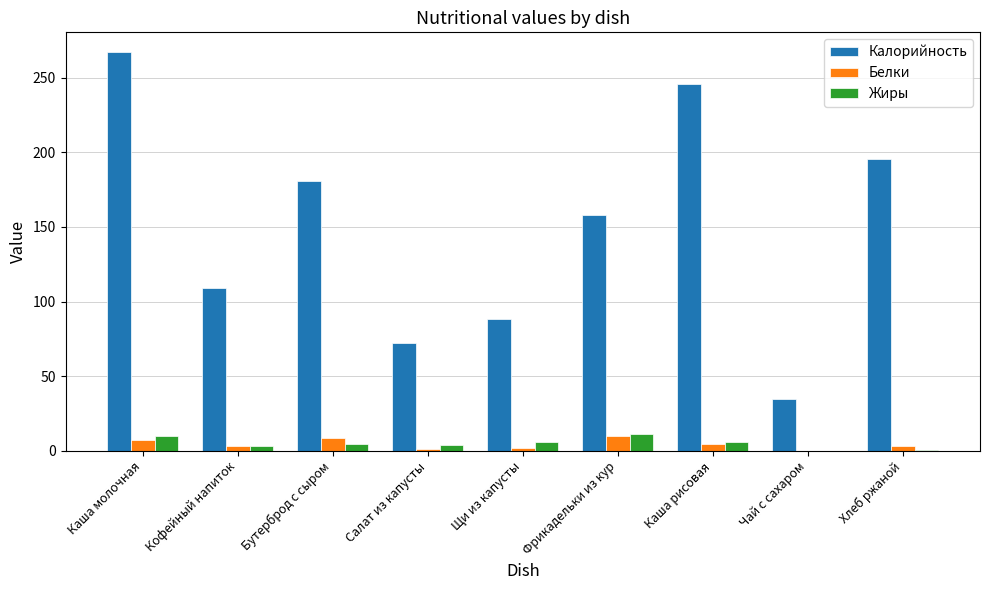

Between Бутерброд с сыром and Щи из капусты, which series saw the biggest shift?

Калорийность